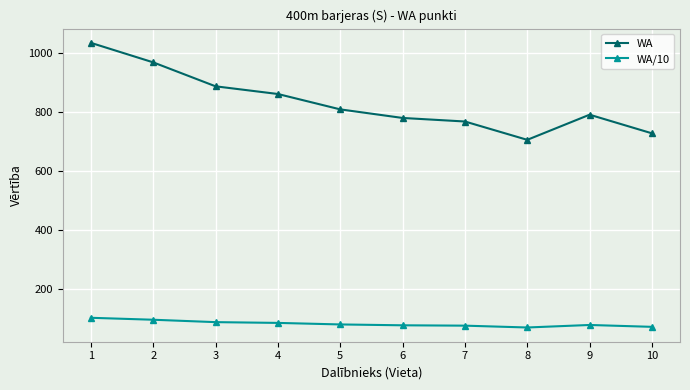

The WA/10 series shows 120.1 at 10. True or false?

False